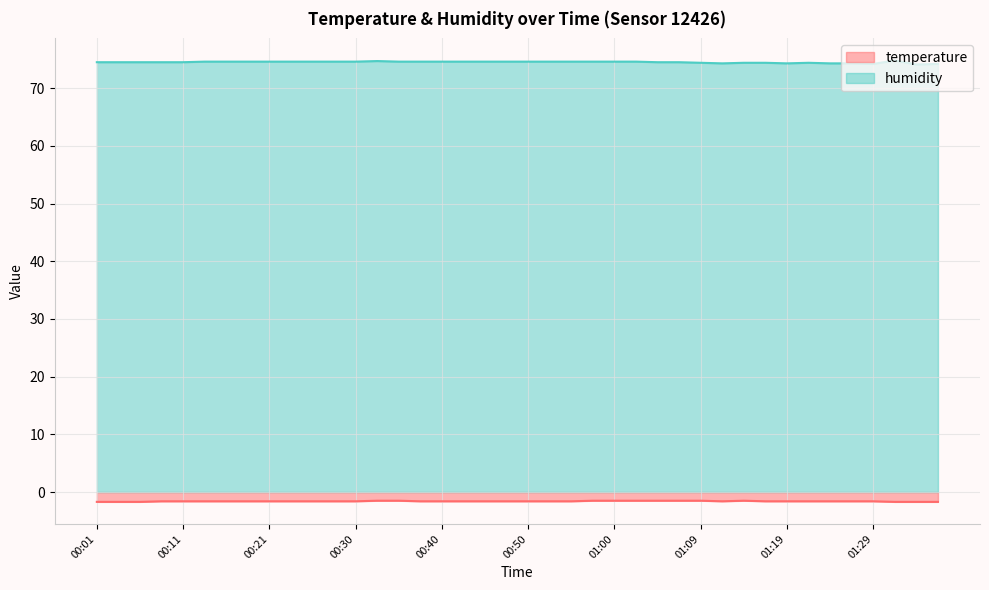

What is the total value across all series at 00:26?

73.0